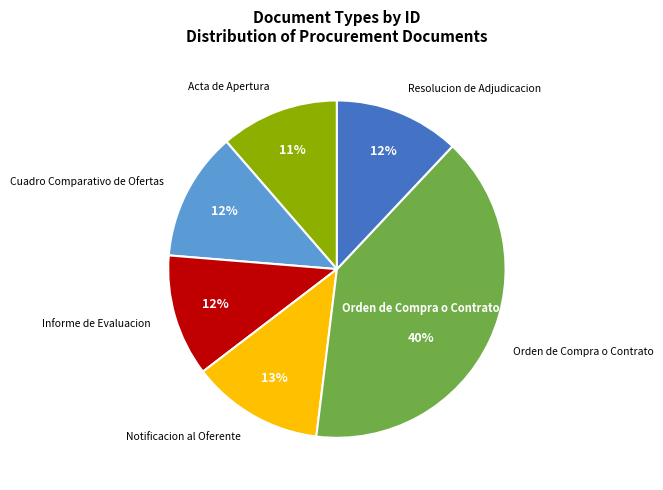

To the nearest percent, what is the average slice percentage?

17%